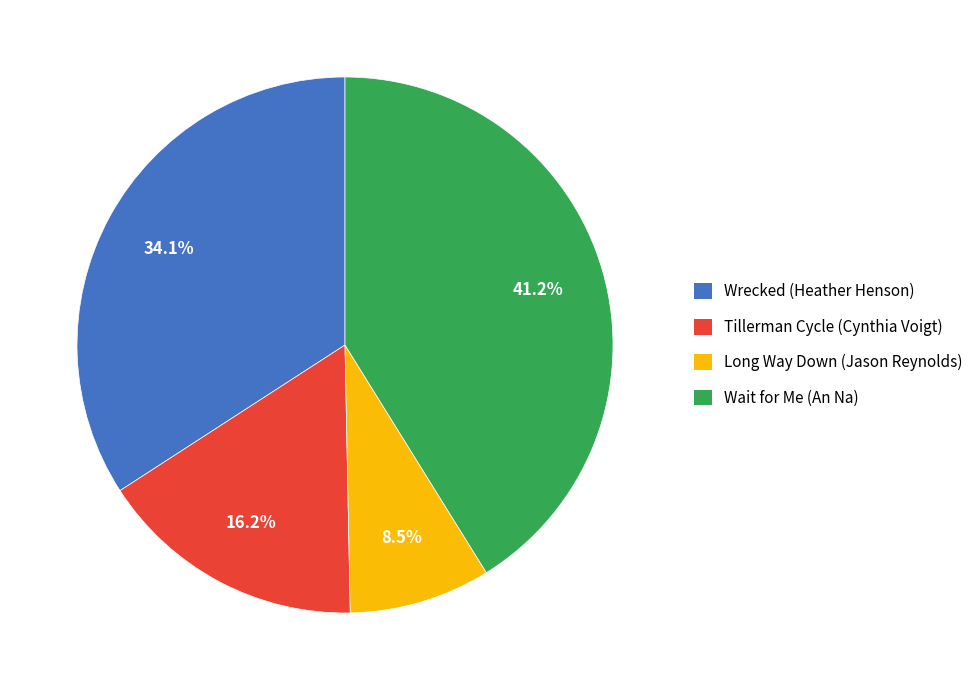

How many slices are in this pie chart?

4